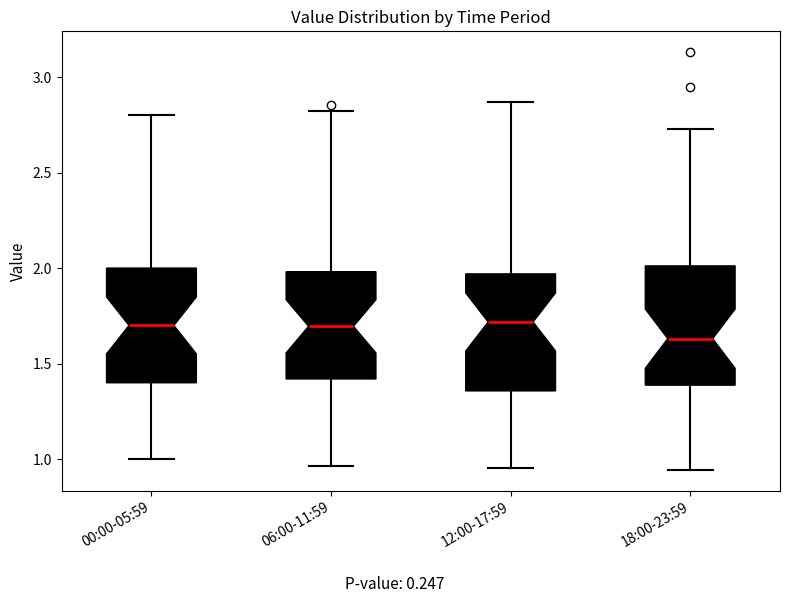

Where does the median line of the box for 18:00-23:59 sit on the y-axis? The values are not printed on the chart, so give them approximately, as read against the axis.

1.65